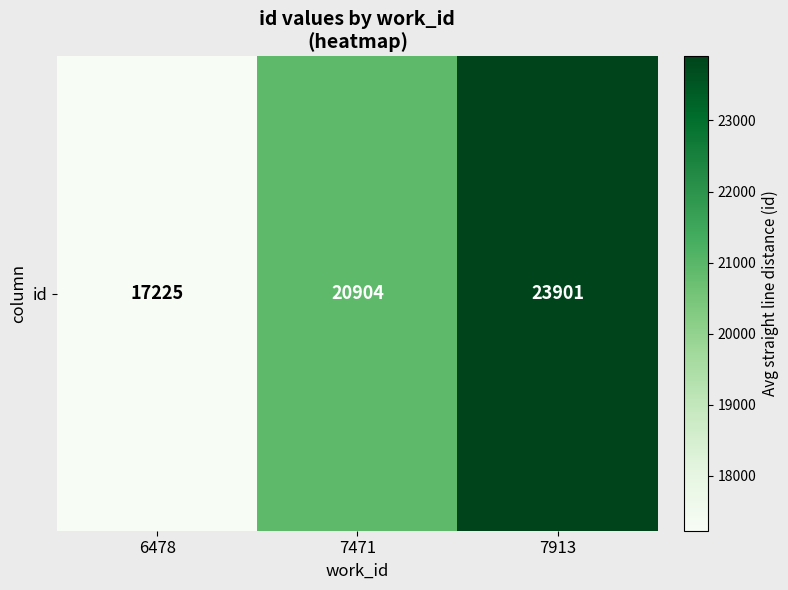

What is the change in value from 6478 to 7913?

+6676